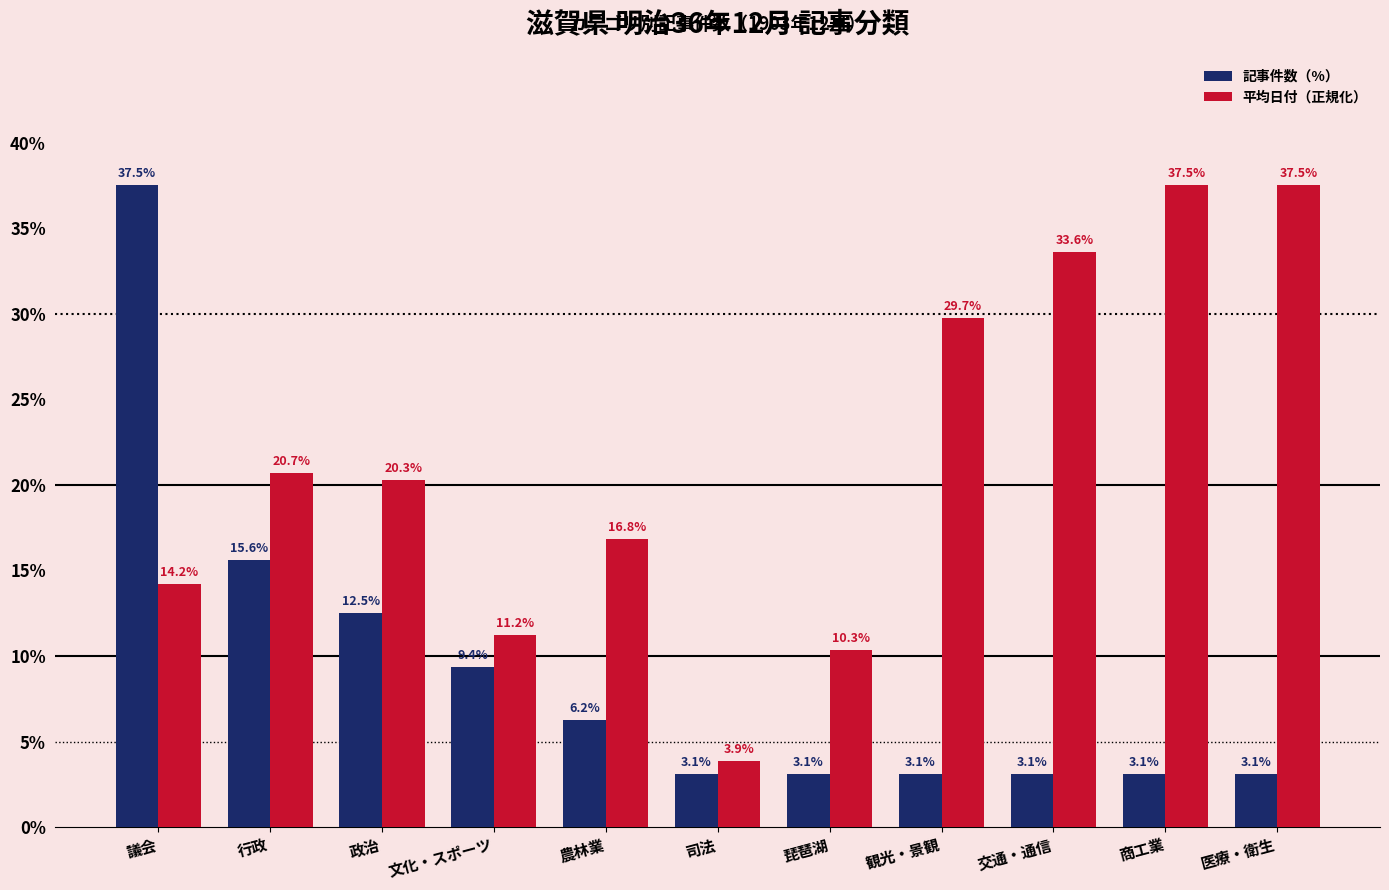

Read the 平均日付（正規化） value at 政治.

20.3